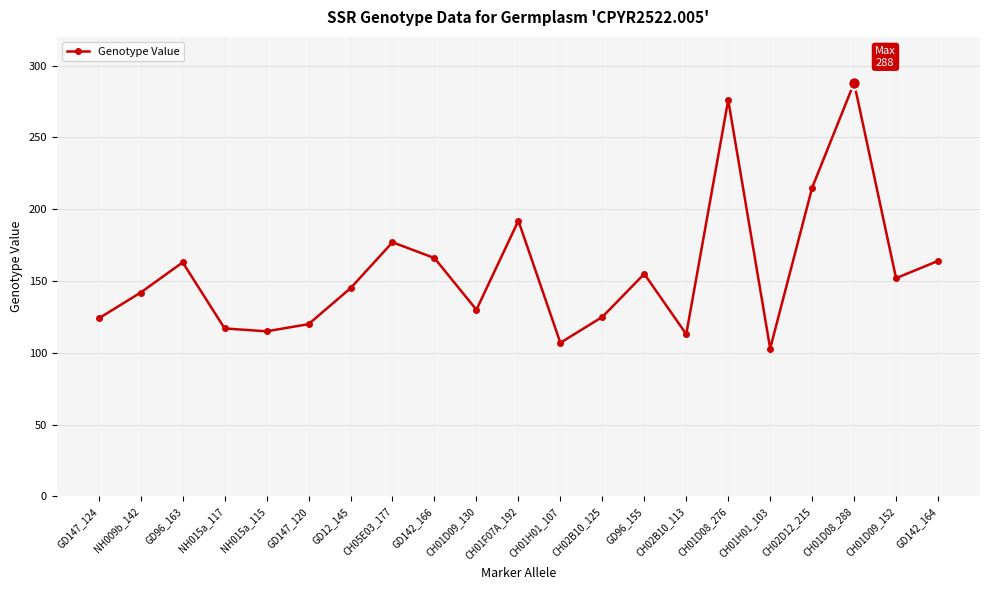

Which category has the highest value across all series?

CH01D08_288